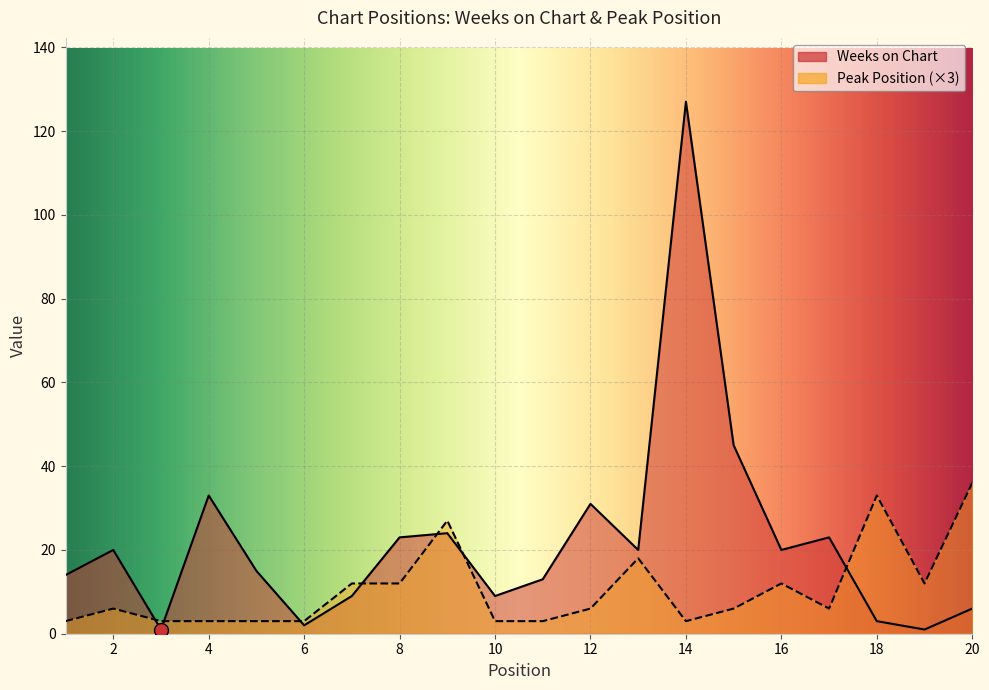

What is the maximum value for Weeks on Chart?

127